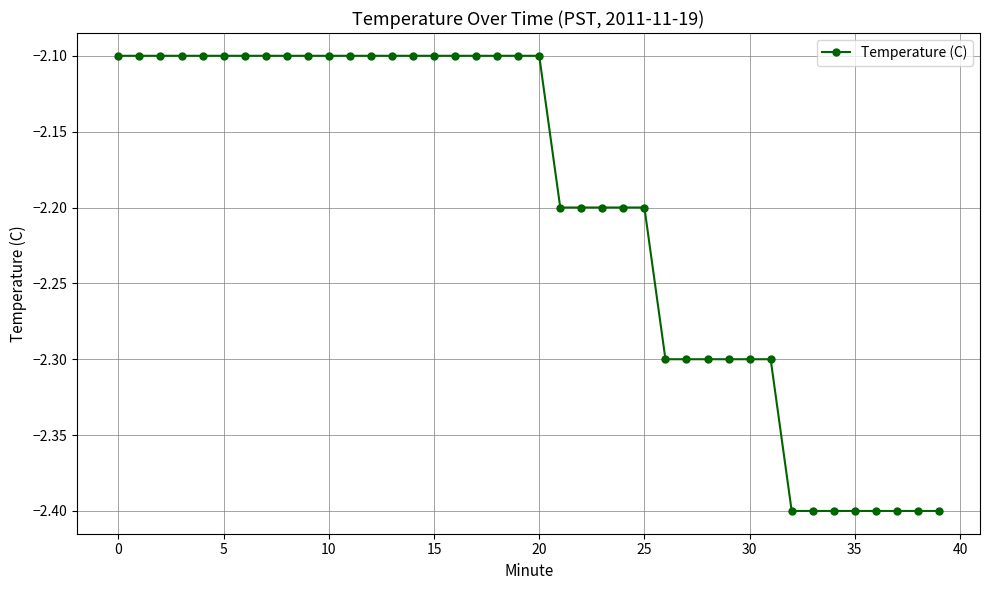

What is the difference between the maximum and minimum values?

0.3